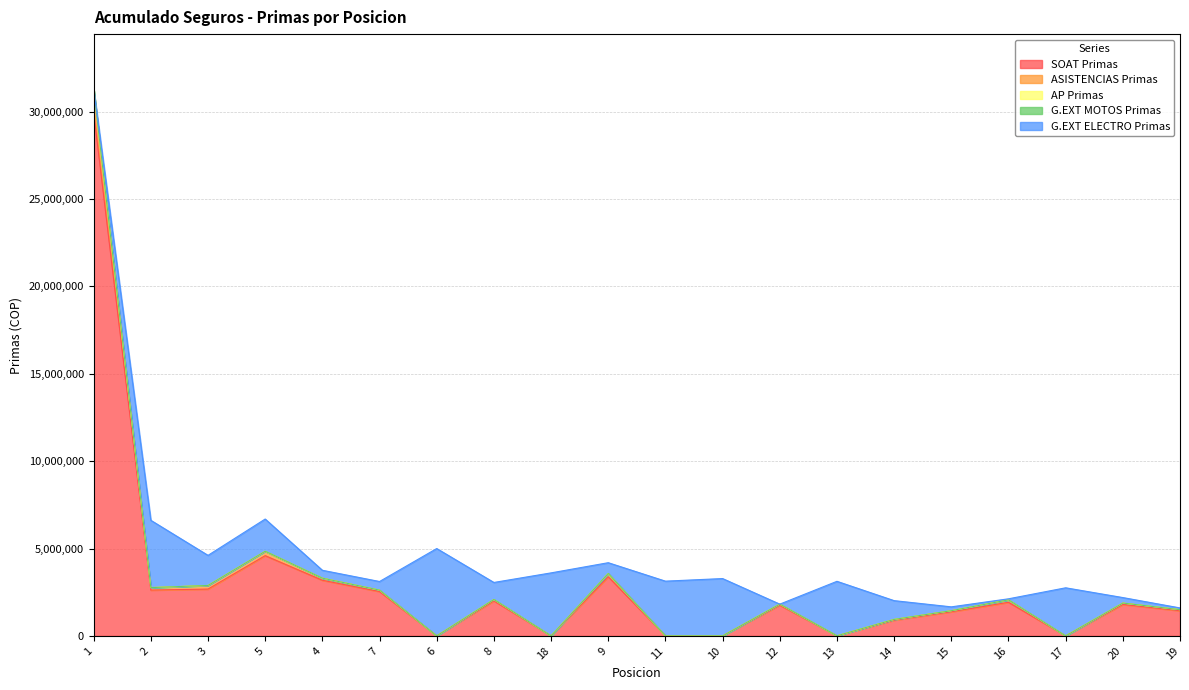

Reading left to right, list all the values displayed in this chart.

SOAT Primas: 1=29957050	2=2622550	3=2680000	5=4591650	4=3183900	7=2538850	6=0	8=2003950	18=0	9=3384900	11=0	10=0	12=1757400	13=0	14=901850	15=1381950	16=1922500	17=0	20=1798150	19=1440300
ASISTENCIAS Primas: 1=1340000	2=140000	3=200000	5=240000	4=120000	7=80000	6=0	8=80000	18=0	9=180000	11=0	10=0	12=60000	13=0	14=40000	15=60000	16=140000	17=0	20=80000	19=60000
AP Primas: 1=6600	2=0	3=6600	5=13200	4=0	7=0	6=0	8=0	18=0	9=6600	11=0	10=0	12=0	13=6600	14=0	15=0	16=0	17=0	20=0	19=0
G.EXT MOTOS Primas: 1=0	2=0	3=0	5=0	4=0	7=0	6=0	8=0	18=0	9=0	11=0	10=0	12=0	13=0	14=0	15=0	16=0	17=0	20=0	19=0
G.EXT ELECTRO Primas: 1=-19627	2=3851905	3=1722372	5=1842723	4=451378	7=494026	6=4999663	8=974191	18=3606202	9=617205	11=3132907	10=3281183	12=0	13=3116729	14=1075898	15=220385	16=59950	17=2752330	20=315798	19=100378